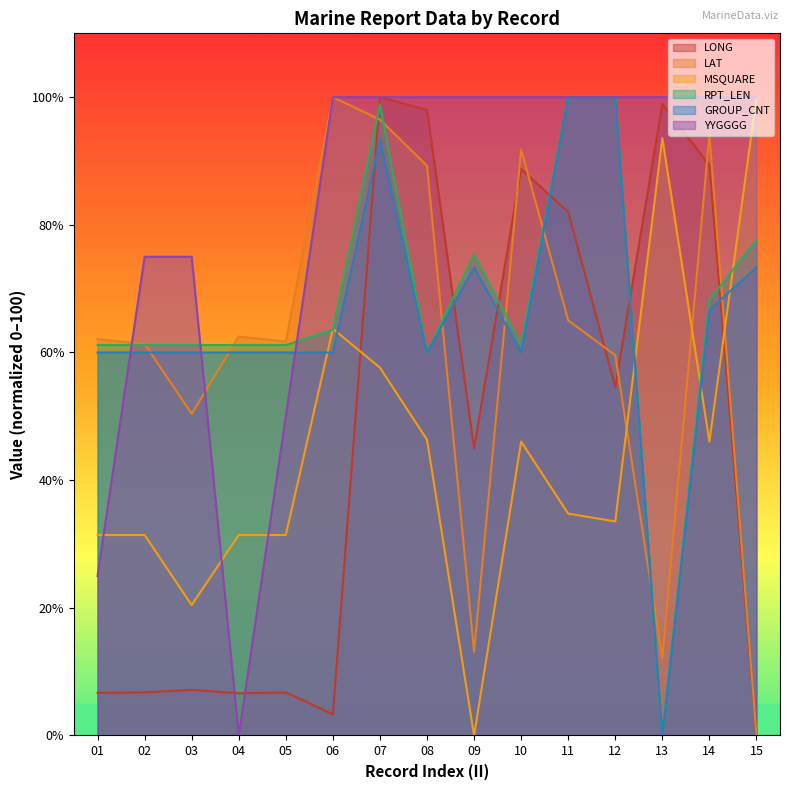

Is the value of LAT at 14 greater than the value of RPT_LEN at 14?

Yes